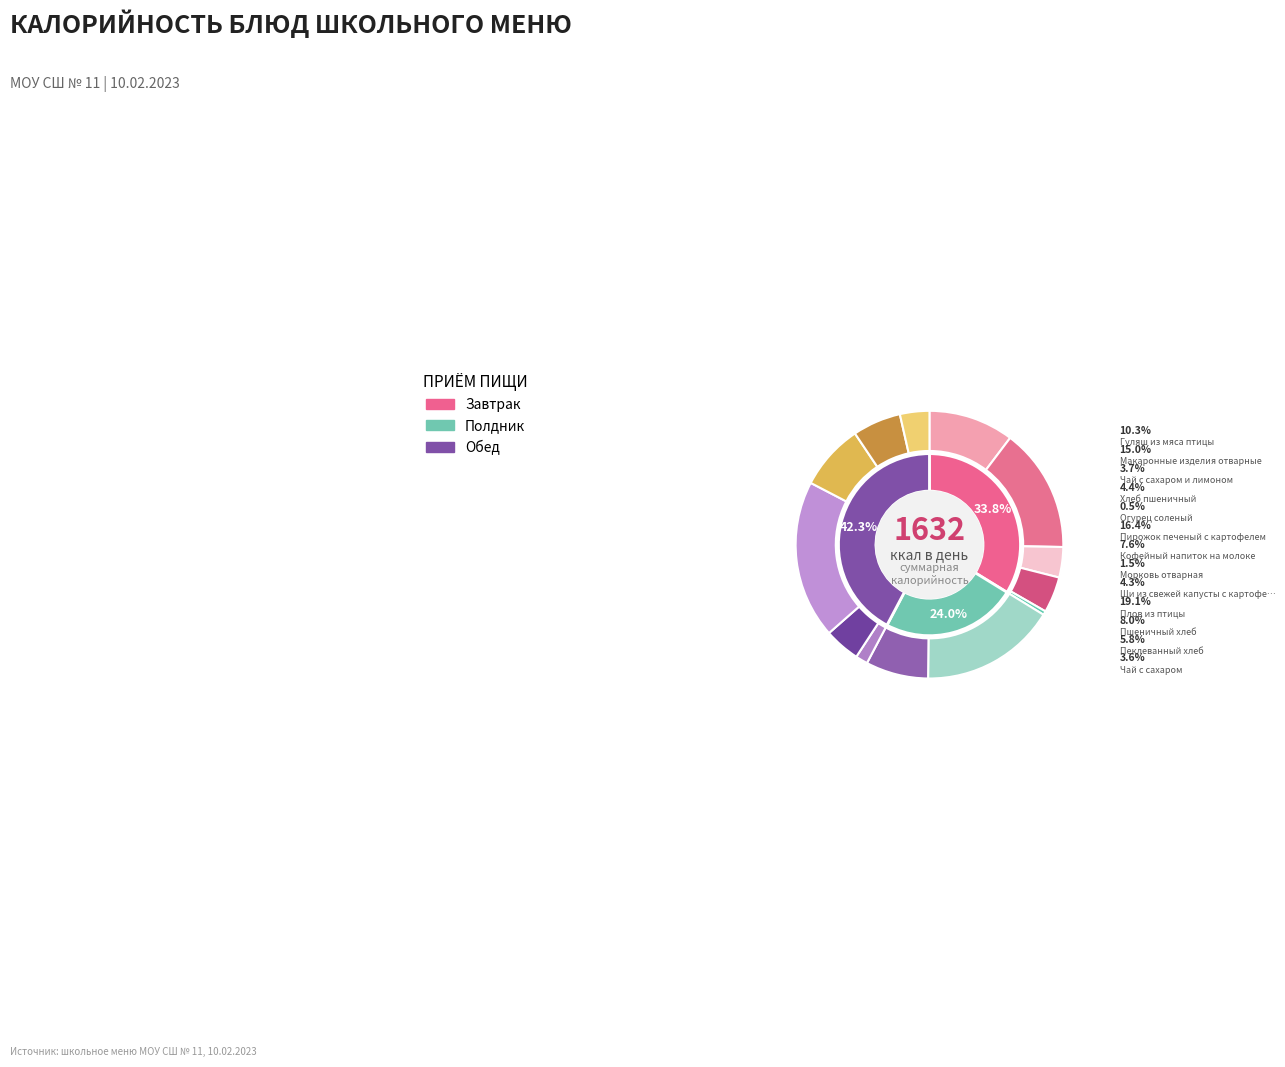

To the nearest percent, what is the difference between the Пирожок печеный с картофелем and Гуляш из мяса птицы slice percentages?

6%